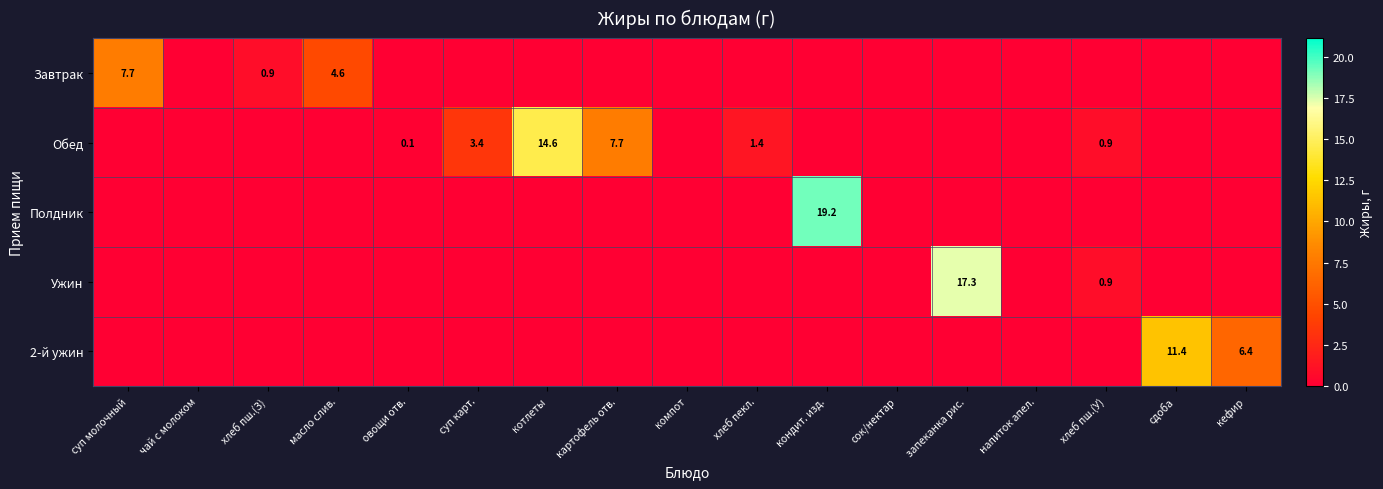

Is it true that Ужин equals 0.9 at хлеб пш.(У)?

True